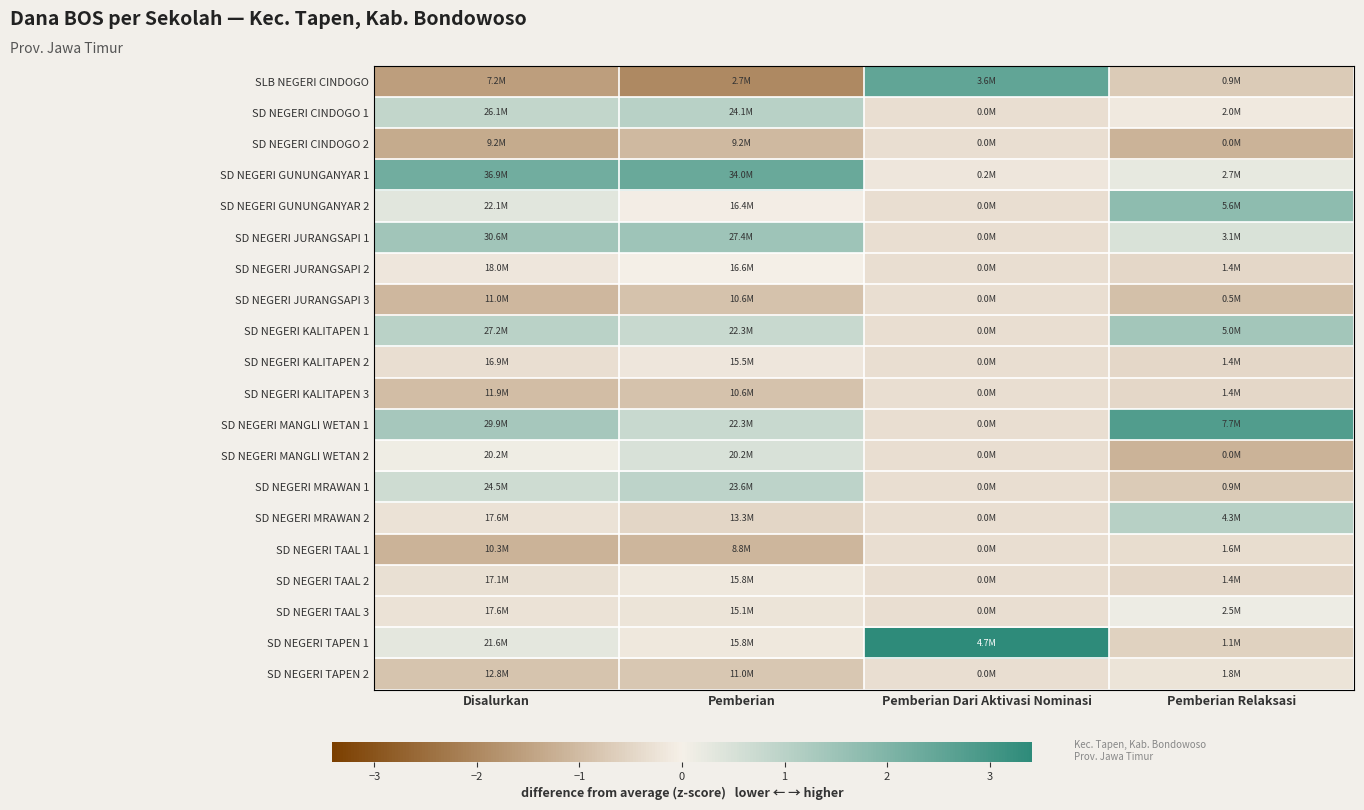

Which label corresponds to the largest value in the chart?

Pemberian Dari Aktivasi Nominasi